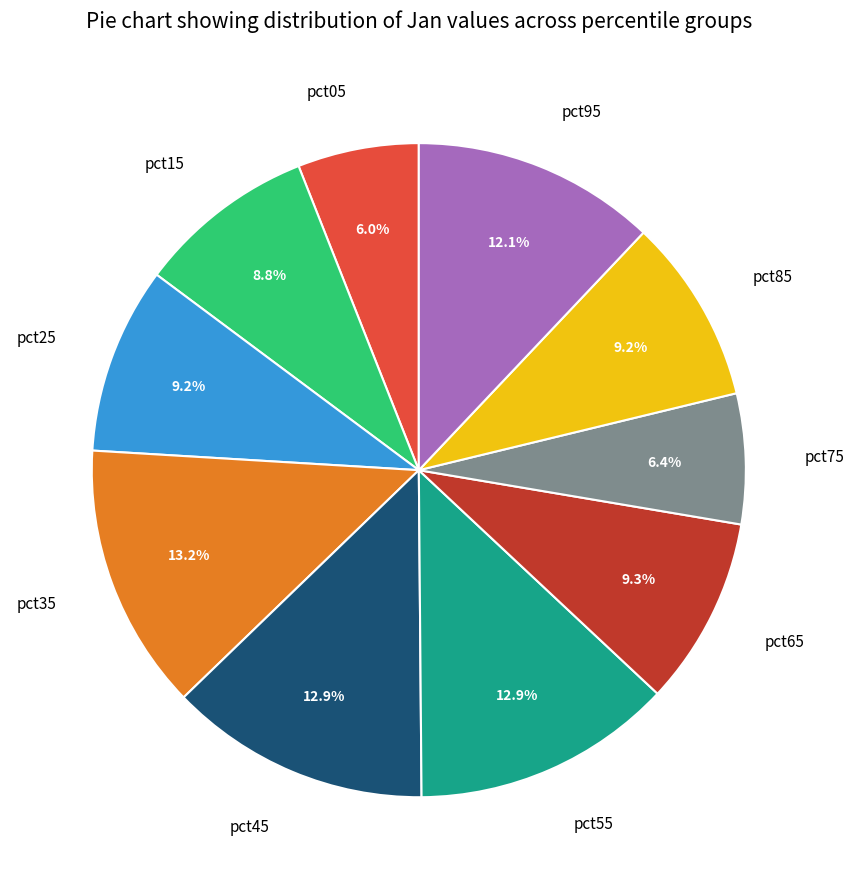

Is there any slice that represents more than half of the pie?

No